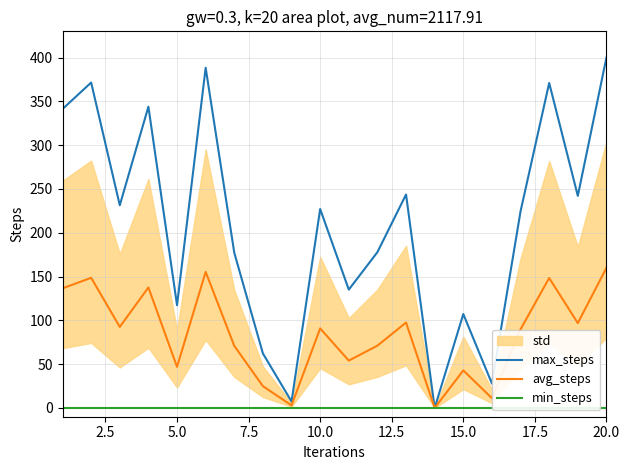

How many values in avg_steps are above zero?

19